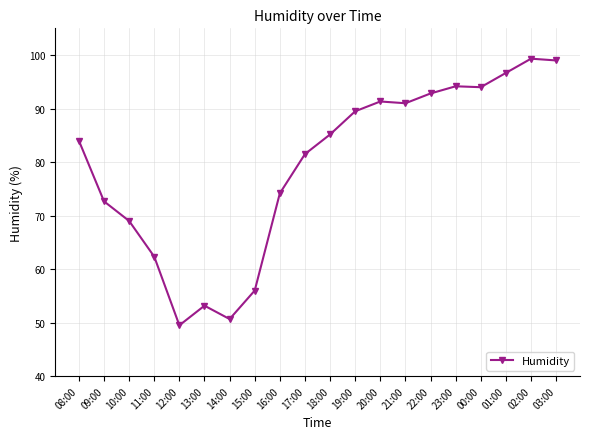

What is the label of the 17th point from the left?

00:00